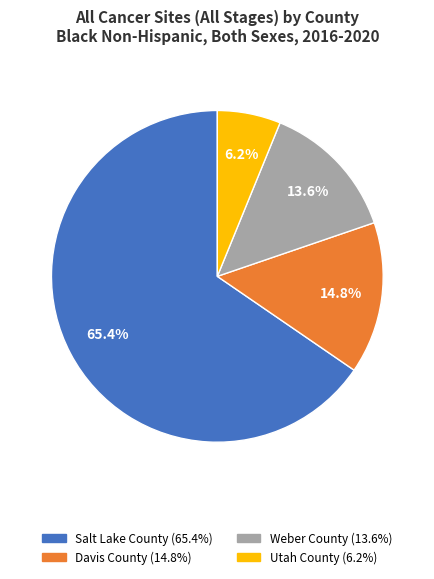

How many slices are in this pie chart?

4